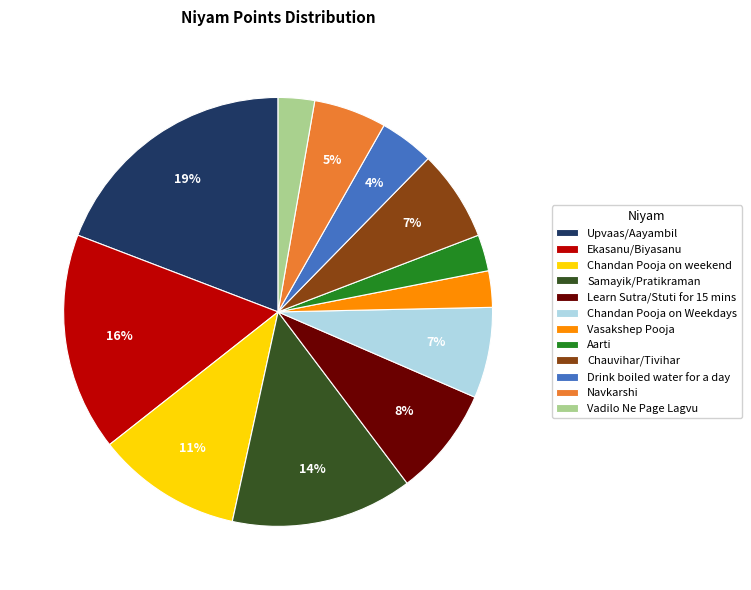

What percentage is the Upvaas/Aayambil slice, to the nearest percent?

19%